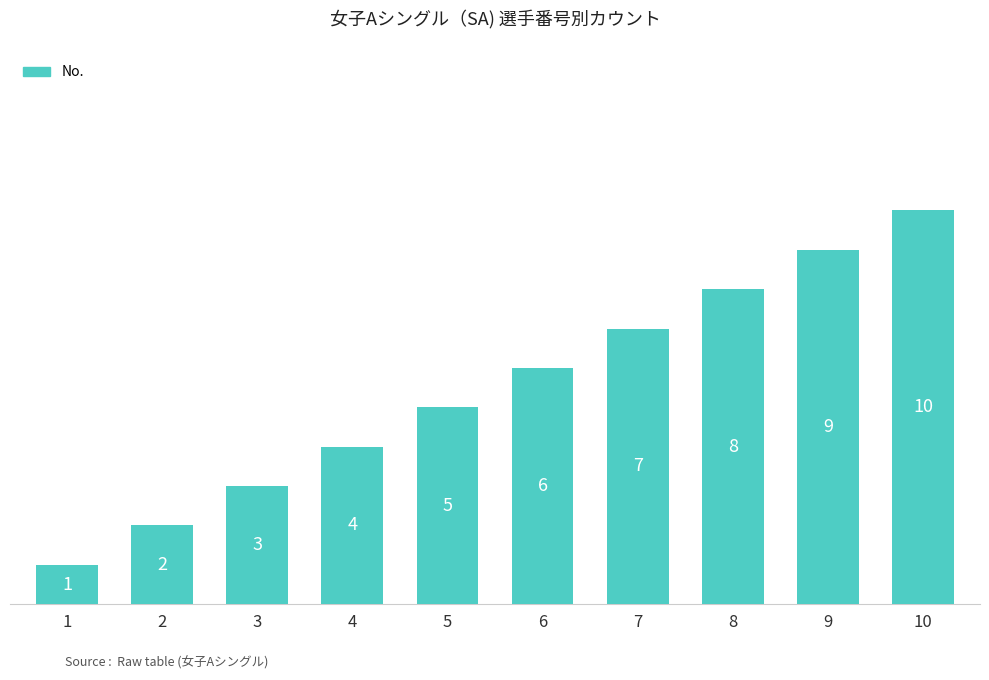

How many values are between 3 and 8?

6